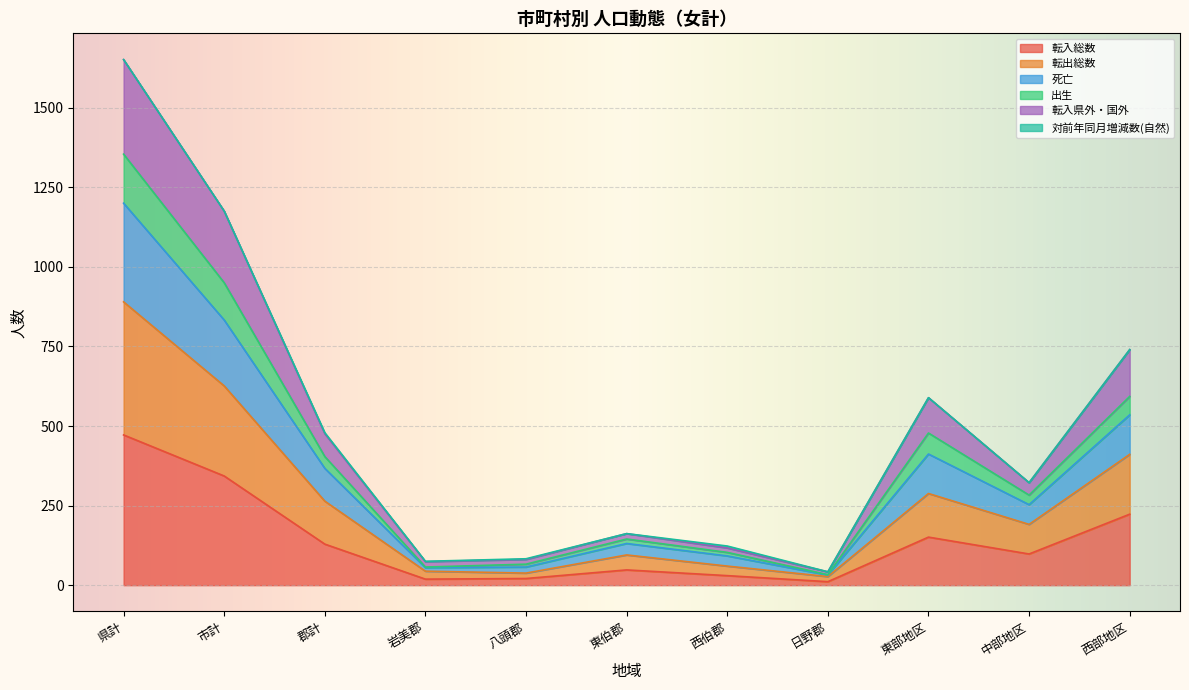

True or false: 死亡 has a value of 183 at 中部地区.

False